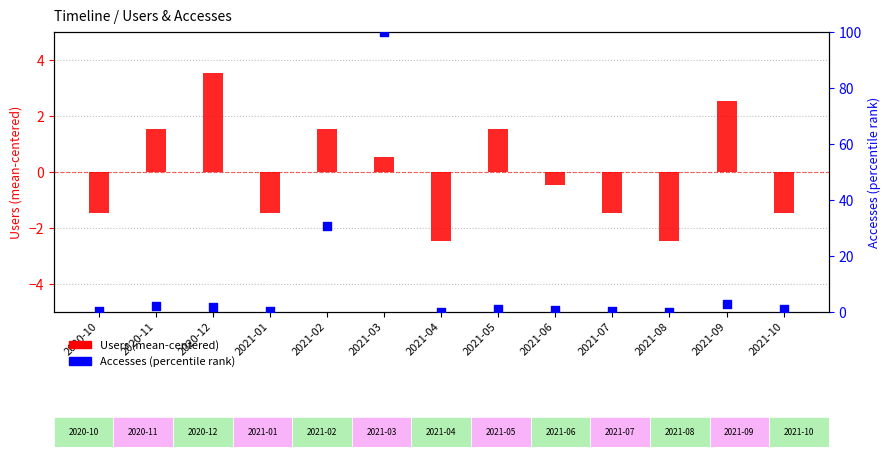

Which series reaches the minimum Y coordinate?

Users (mean-centered)